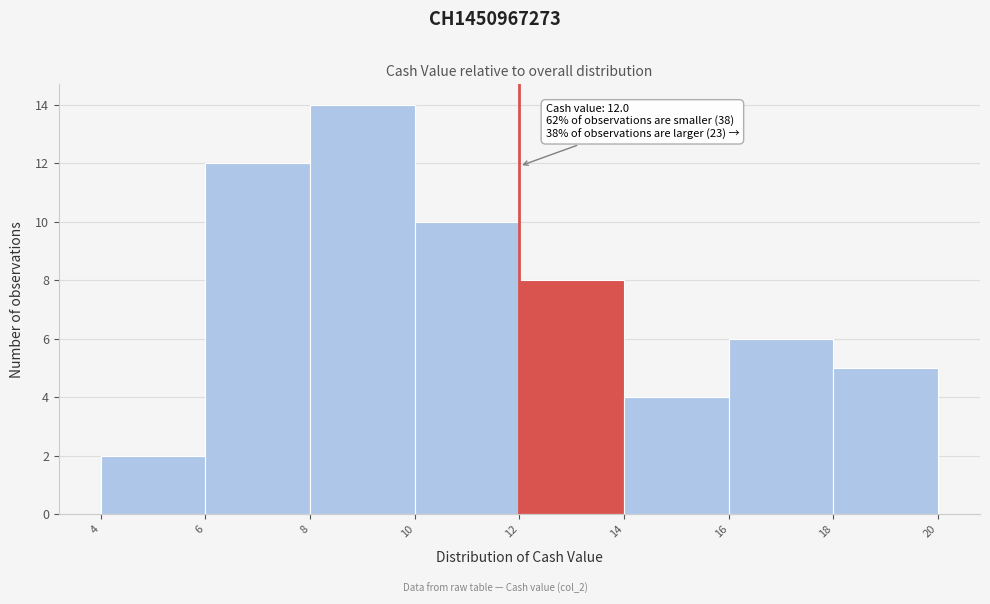

Which range on the x-axis has the tallest bar?

8 to 10